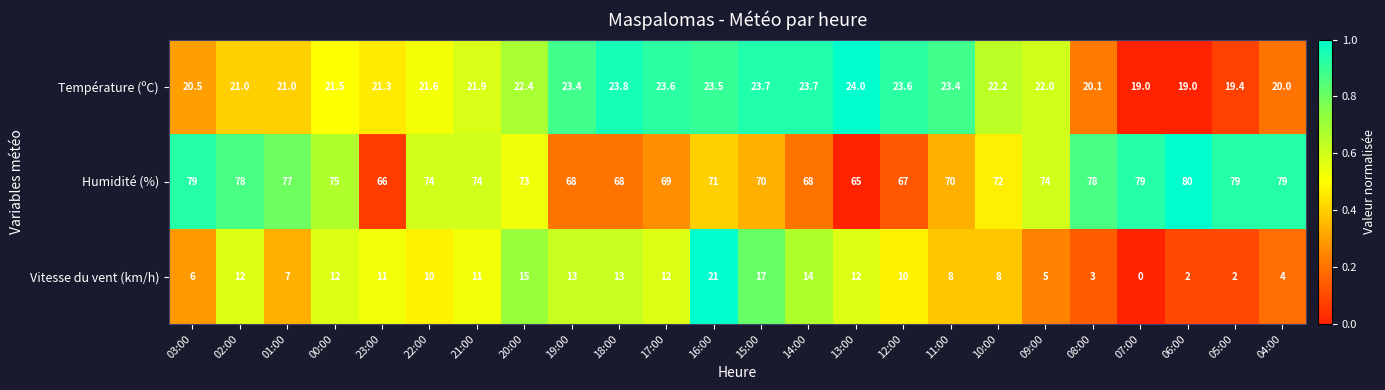

Rank the series by their maximum value, from lowest to highest.

Vitesse du vent (km/h), Température (ºC), Humidité (%)